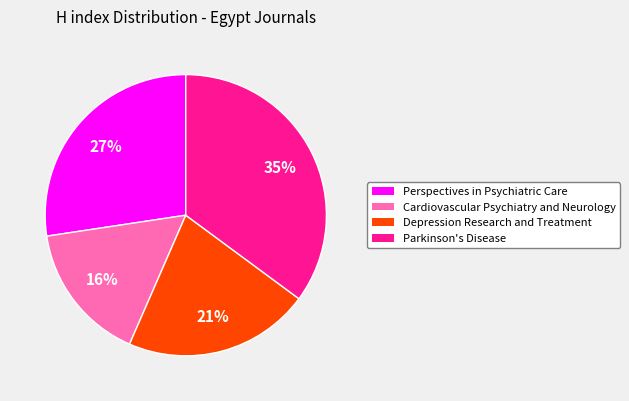

Count the number of slices in the pie.

4